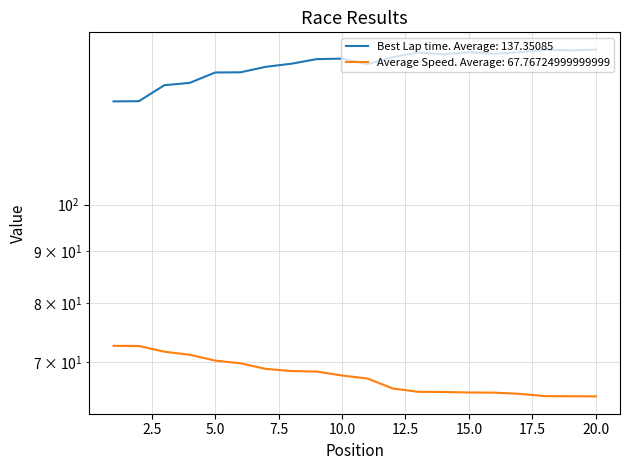

Where is Average Speed nearest to the value 68?

10